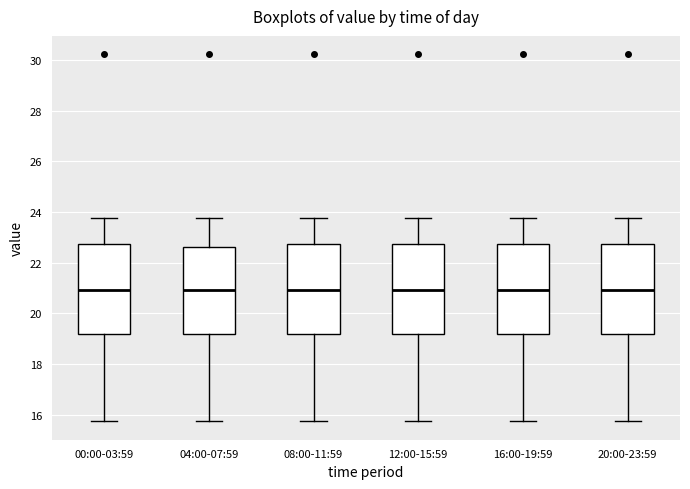

Reading left to right, transcribe this box plot: for each box, give where its median line is, the range the box spans, and where its two whiskers end, as read against the y-axis. The values are not printed on the chart, so give them approximately, as read against the axis.

00:00-03:59: median 21.0, box 19.2 to 22.8, whiskers 15.8 to 23.8
04:00-07:59: median 21.0, box 19.2 to 22.6, whiskers 15.8 to 23.8
08:00-11:59: median 21.0, box 19.2 to 22.8, whiskers 15.8 to 23.8
12:00-15:59: median 21.0, box 19.2 to 22.8, whiskers 15.8 to 23.8
16:00-19:59: median 21.0, box 19.2 to 22.8, whiskers 15.8 to 23.8
20:00-23:59: median 21.0, box 19.2 to 22.8, whiskers 15.8 to 23.8